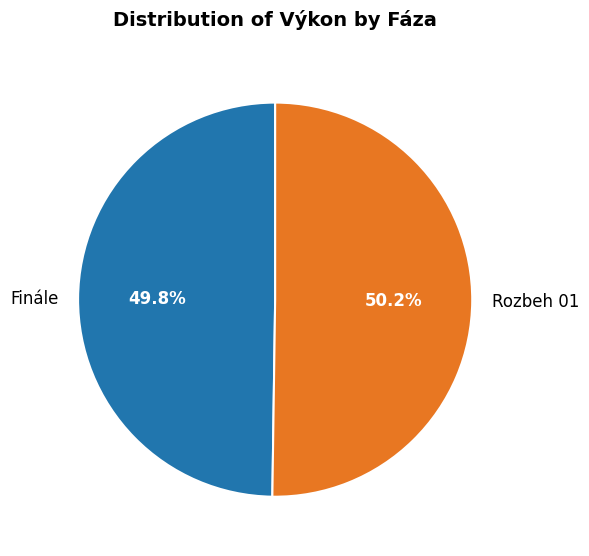

Is there any slice that represents more than half of the pie?

Yes